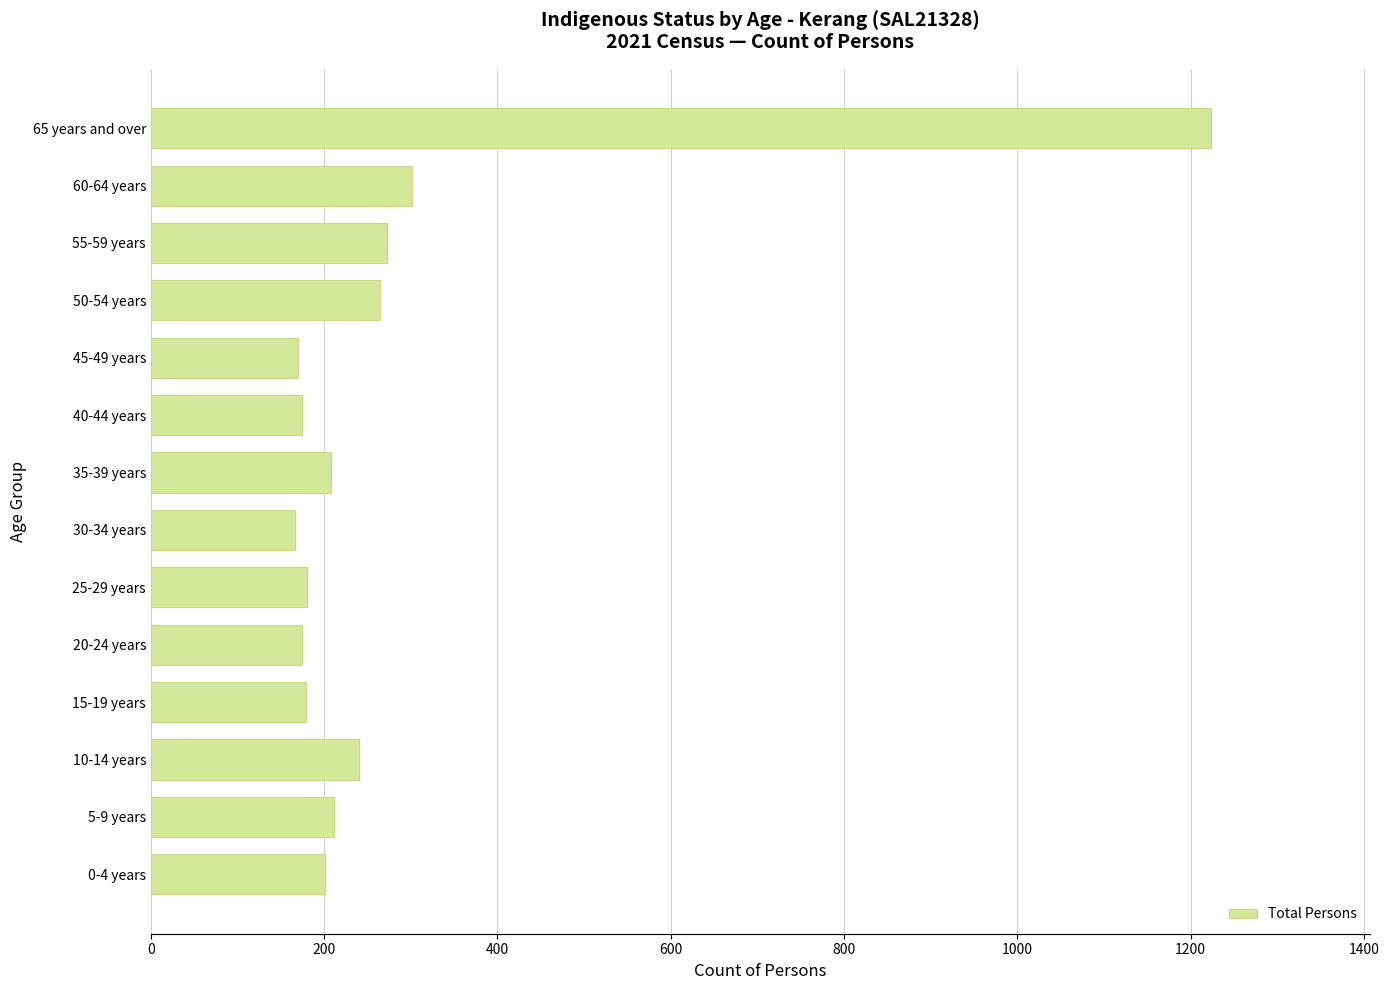

What is the ratio of the value at 45-49 years to the value at 15-19 years?

0.9